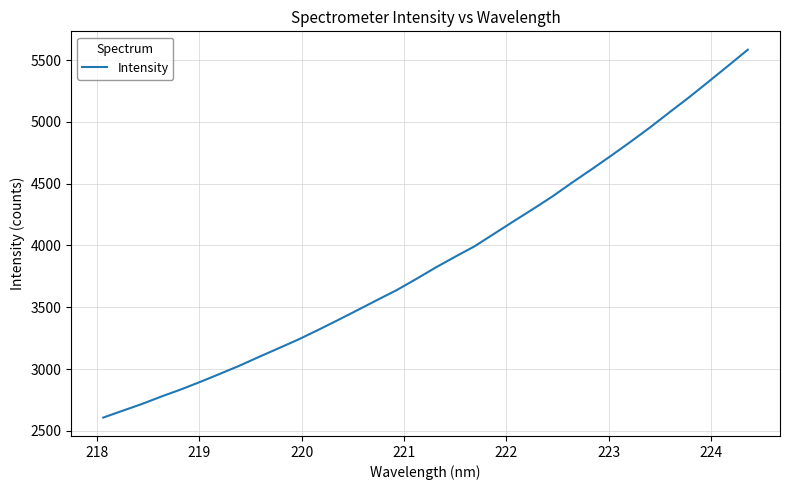

True or false: there are more than 0 points higher than both neighbors.

False